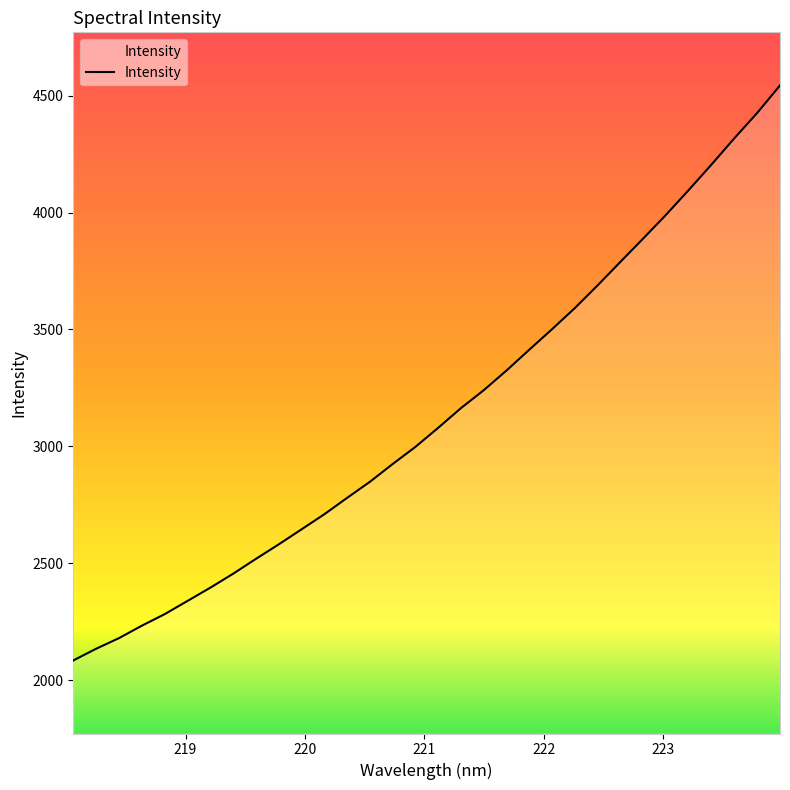

What is the difference between the maximum and minimum values?

2460.4